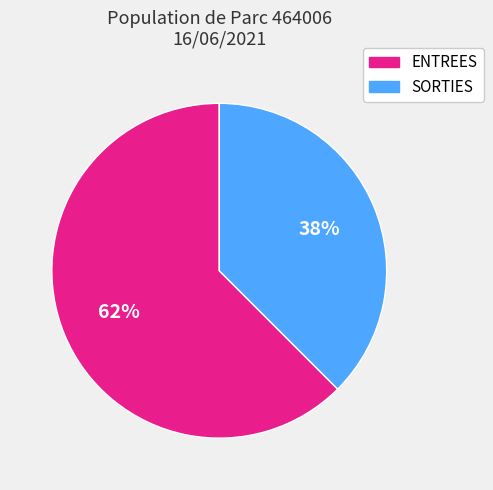

To the nearest percent, what percentage of the pie is ENTREES?

62%